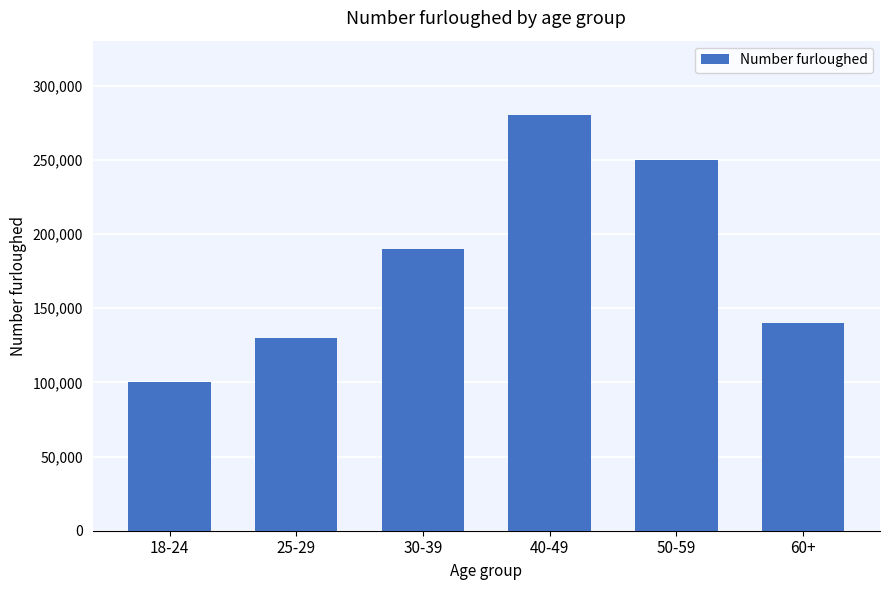

Reading right to left, extract all data points from this chart.

60+=140000	50-59=250000	40-49=280000	30-39=190000	25-29=130000	18-24=100000